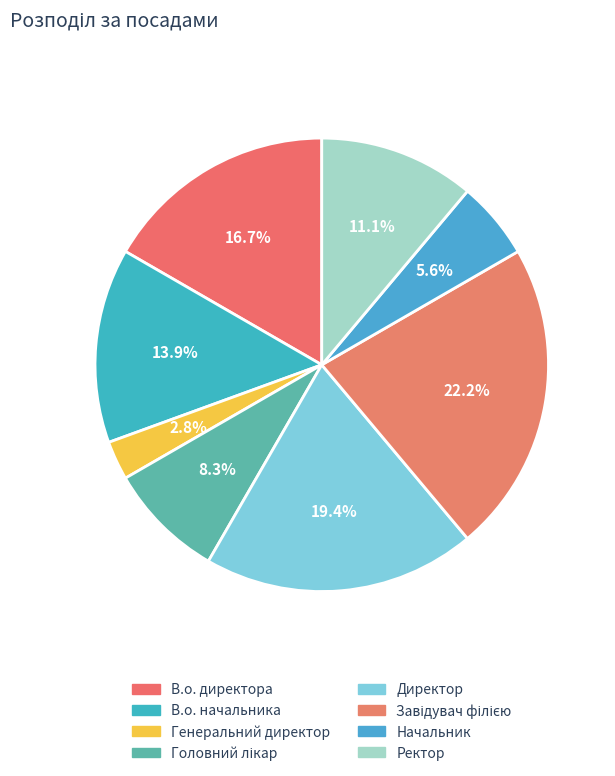

What is the change in value from В.о. начальника to Завідувач філією?

+3